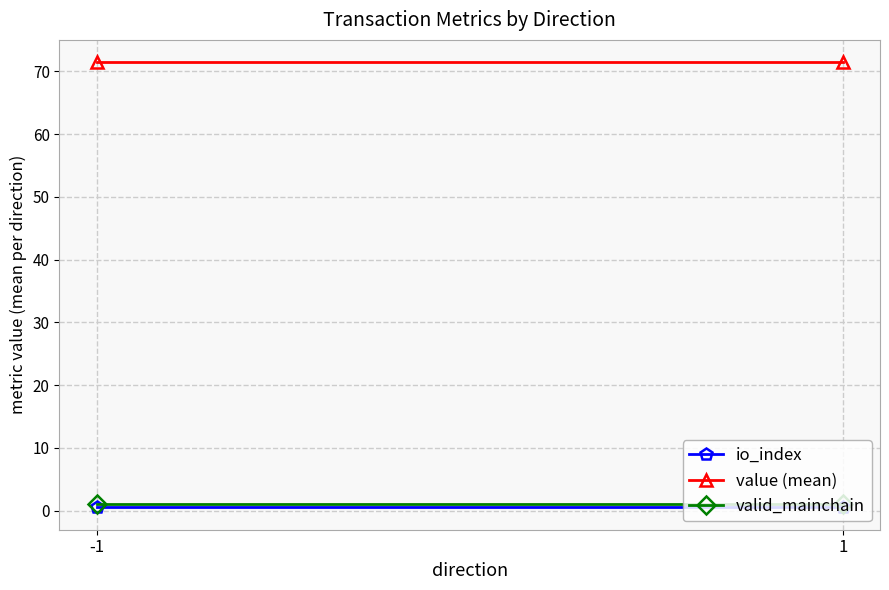

What is the smallest value displayed?

0.5